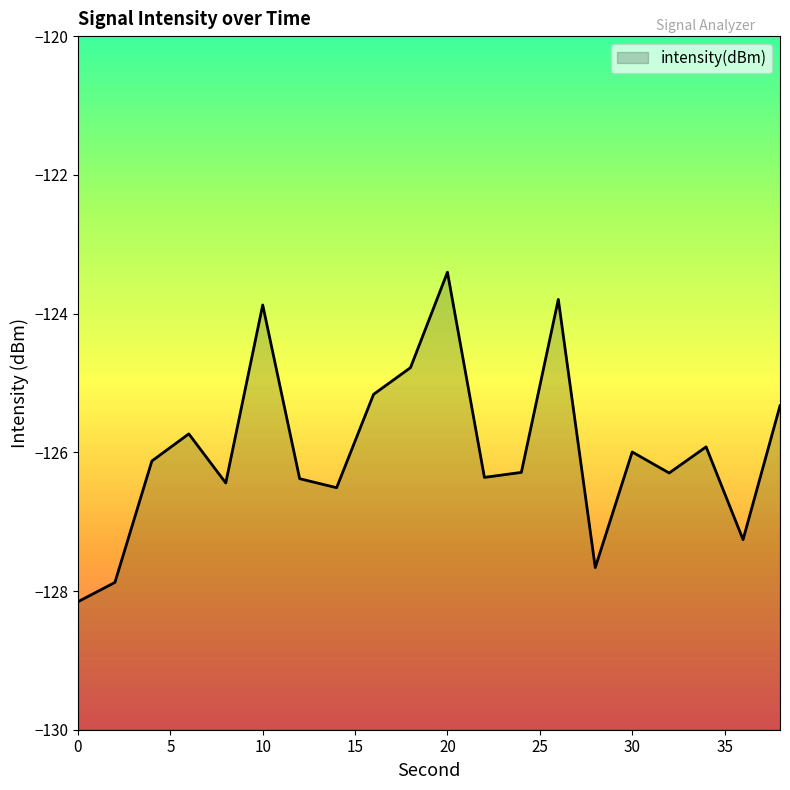

How many data points does each series have?

20